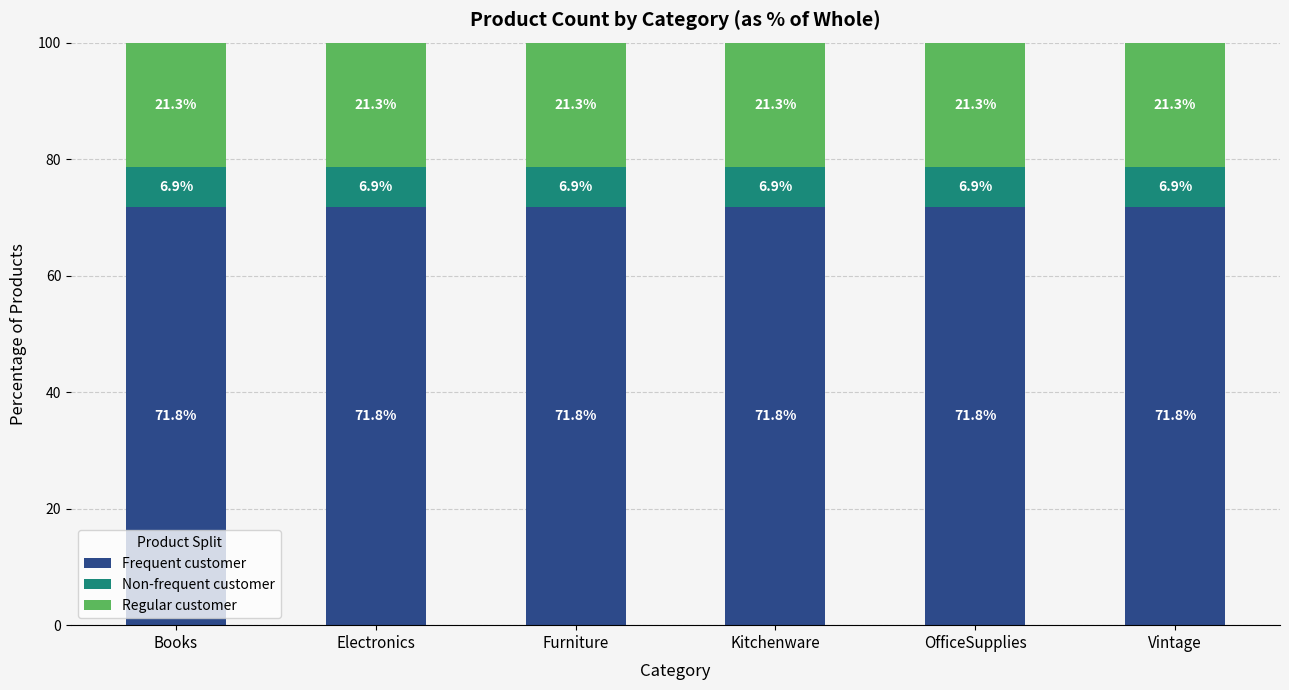

What is the lowest value of the Frequent customer series?

71.8